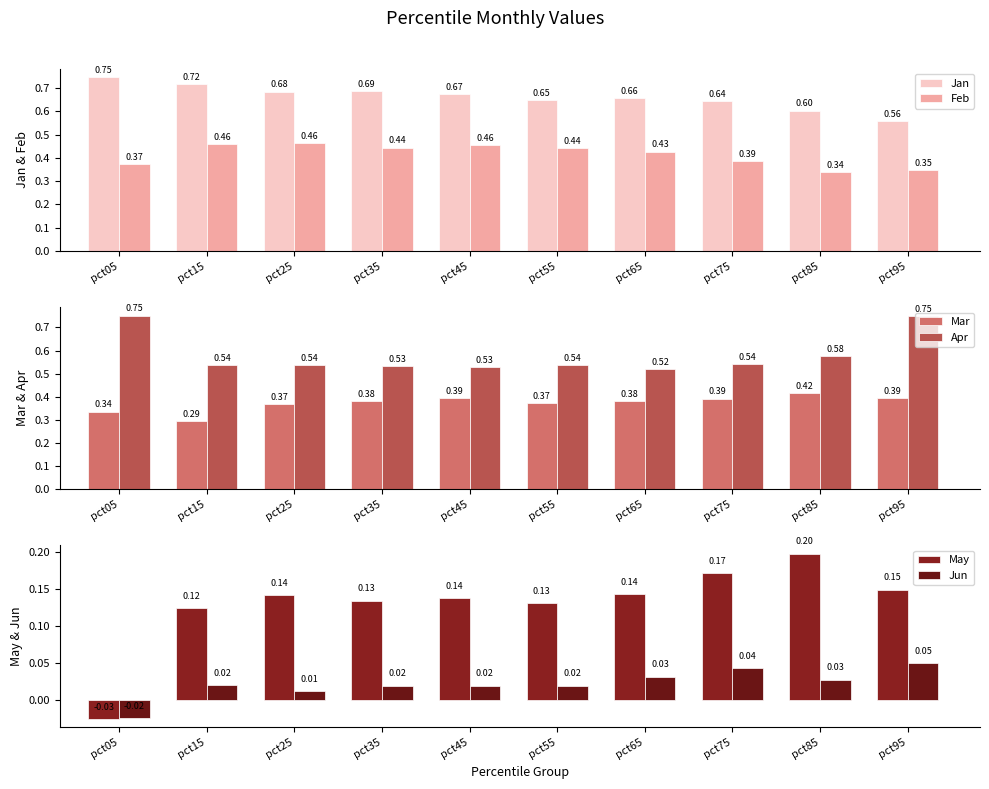

Reading right to left, list all the values displayed in this chart.

Jan: 0.6	0.6	0.6	0.7	0.6	0.7	0.7	0.7	0.7	0.7
Feb: 0.3	0.3	0.4	0.4	0.4	0.5	0.4	0.5	0.5	0.4
Mar: 0.4	0.4	0.4	0.4	0.4	0.4	0.4	0.4	0.3	0.3
Apr: 0.7	0.6	0.5	0.5	0.5	0.5	0.5	0.5	0.5	0.8
May: 0.1	0.2	0.2	0.1	0.1	0.1	0.1	0.1	0.1	-0.0
Jun: 0.0	0.0	0.0	0.0	0.0	0.0	0.0	0.0	0.0	-0.0